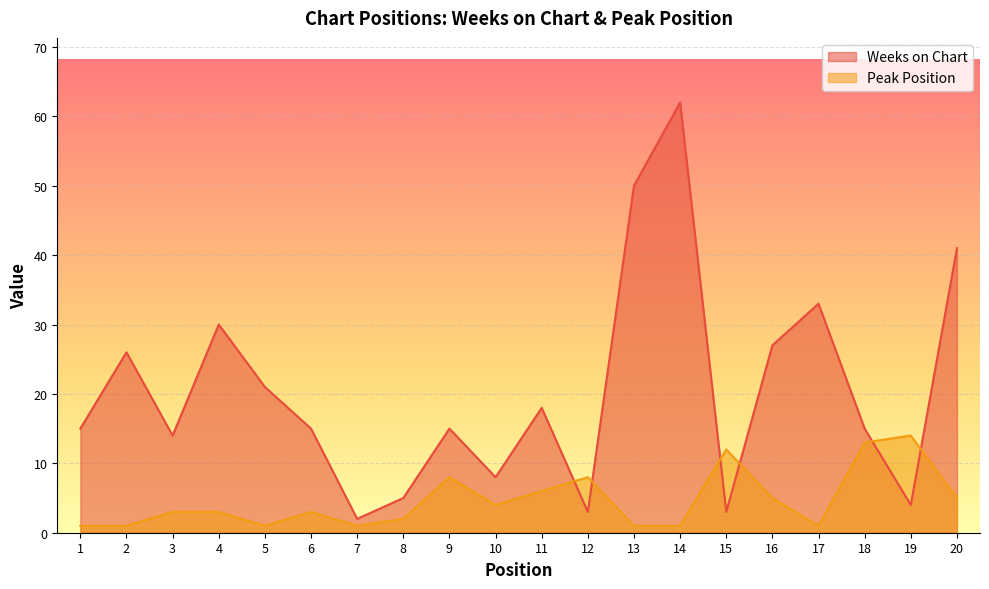

Reading left to right, transcribe all the data shown in this chart.

Weeks on Chart: 15	26	14	30	21	15	2	5	15	8	18	3	50	62	3	27	33	15	4	41
Peak Position: 1	1	3	3	1	3	1	2	8	4	6	8	1	1	12	5	1	13	14	5